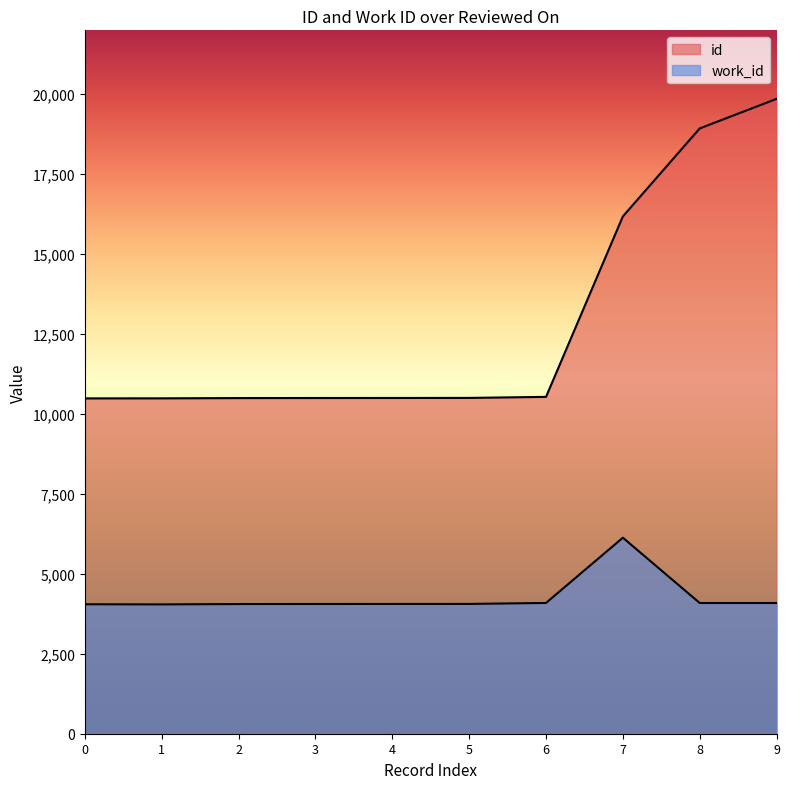

True or false: id has more than 1 interior local peaks.

False